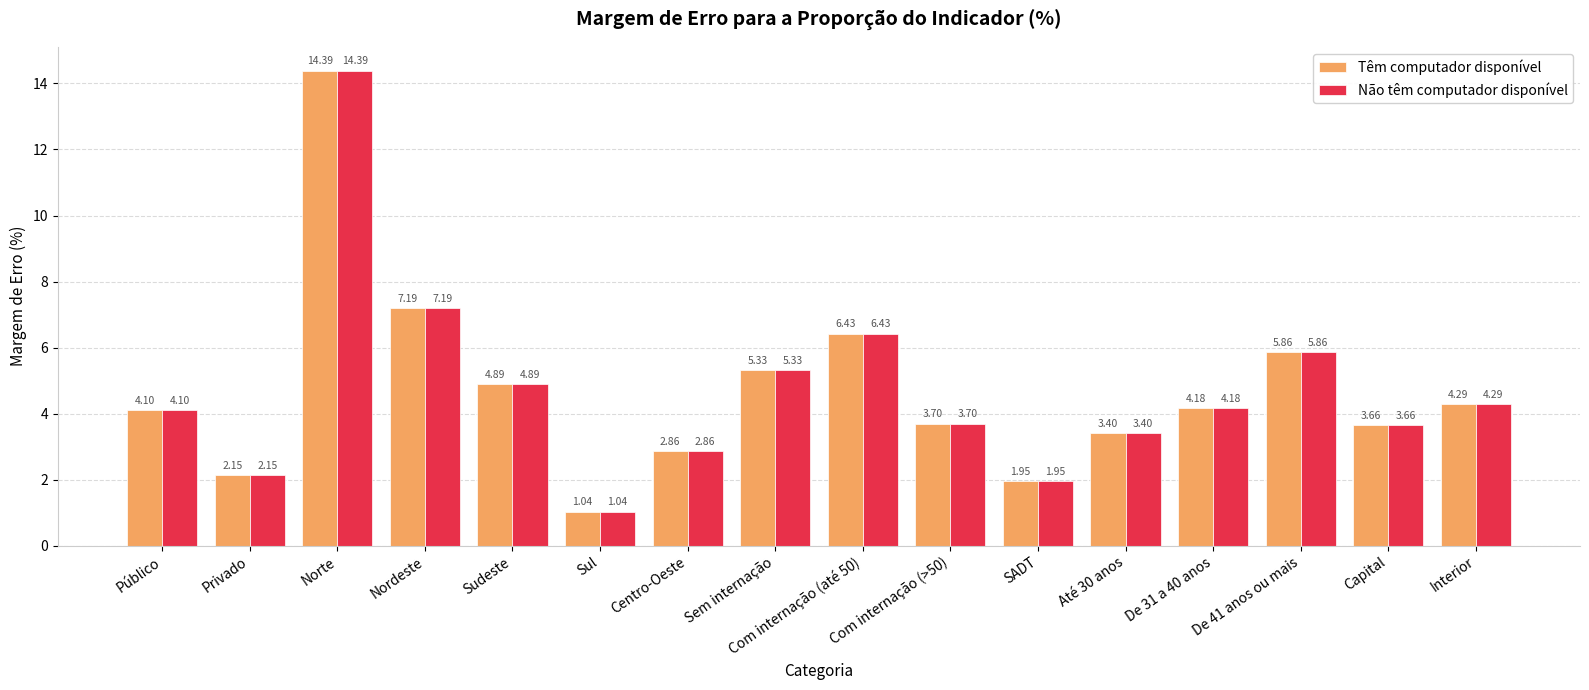

Rank the categories by Não têm computador disponível value from lowest to highest.

Sul, SADT, Privado, Centro-Oeste, Até 30 anos, Capital, Com internação (>50), Público, De 31 a 40 anos, Interior, Sudeste, Sem internação, De 41 anos ou mais, Com internação (até 50), Nordeste, Norte